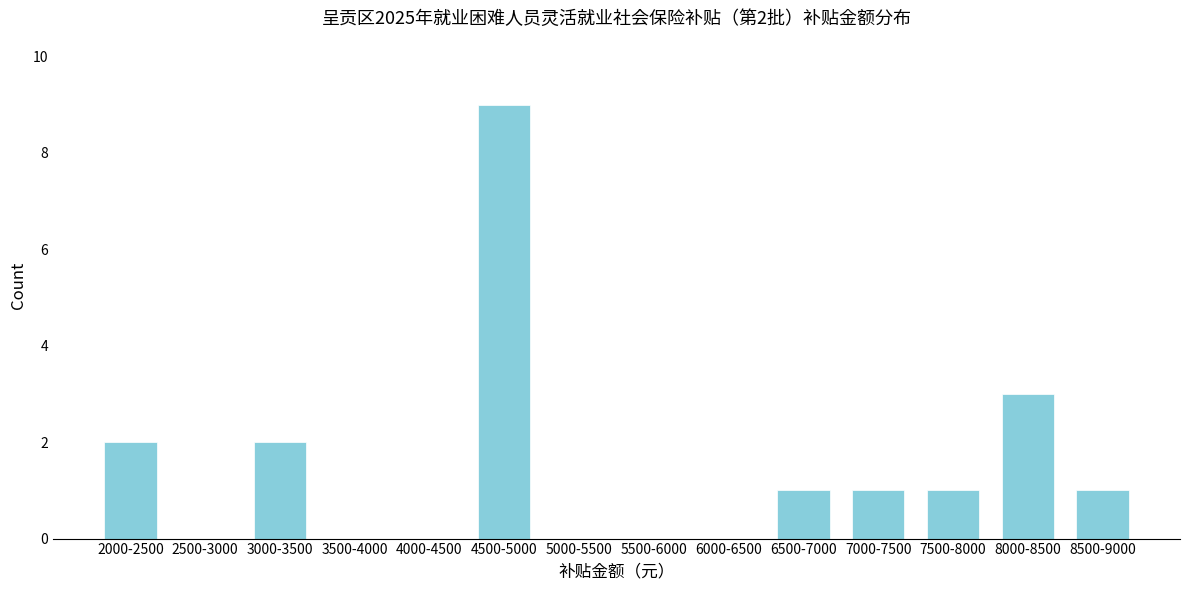

Reading left to right, extract all data points from this chart.

2000-2500=2	2500-3000=0	3000-3500=2	3500-4000=0	4000-4500=0	4500-5000=9	5000-5500=0	5500-6000=0	6000-6500=0	6500-7000=1	7000-7500=1	7500-8000=1	8000-8500=3	8500-9000=1